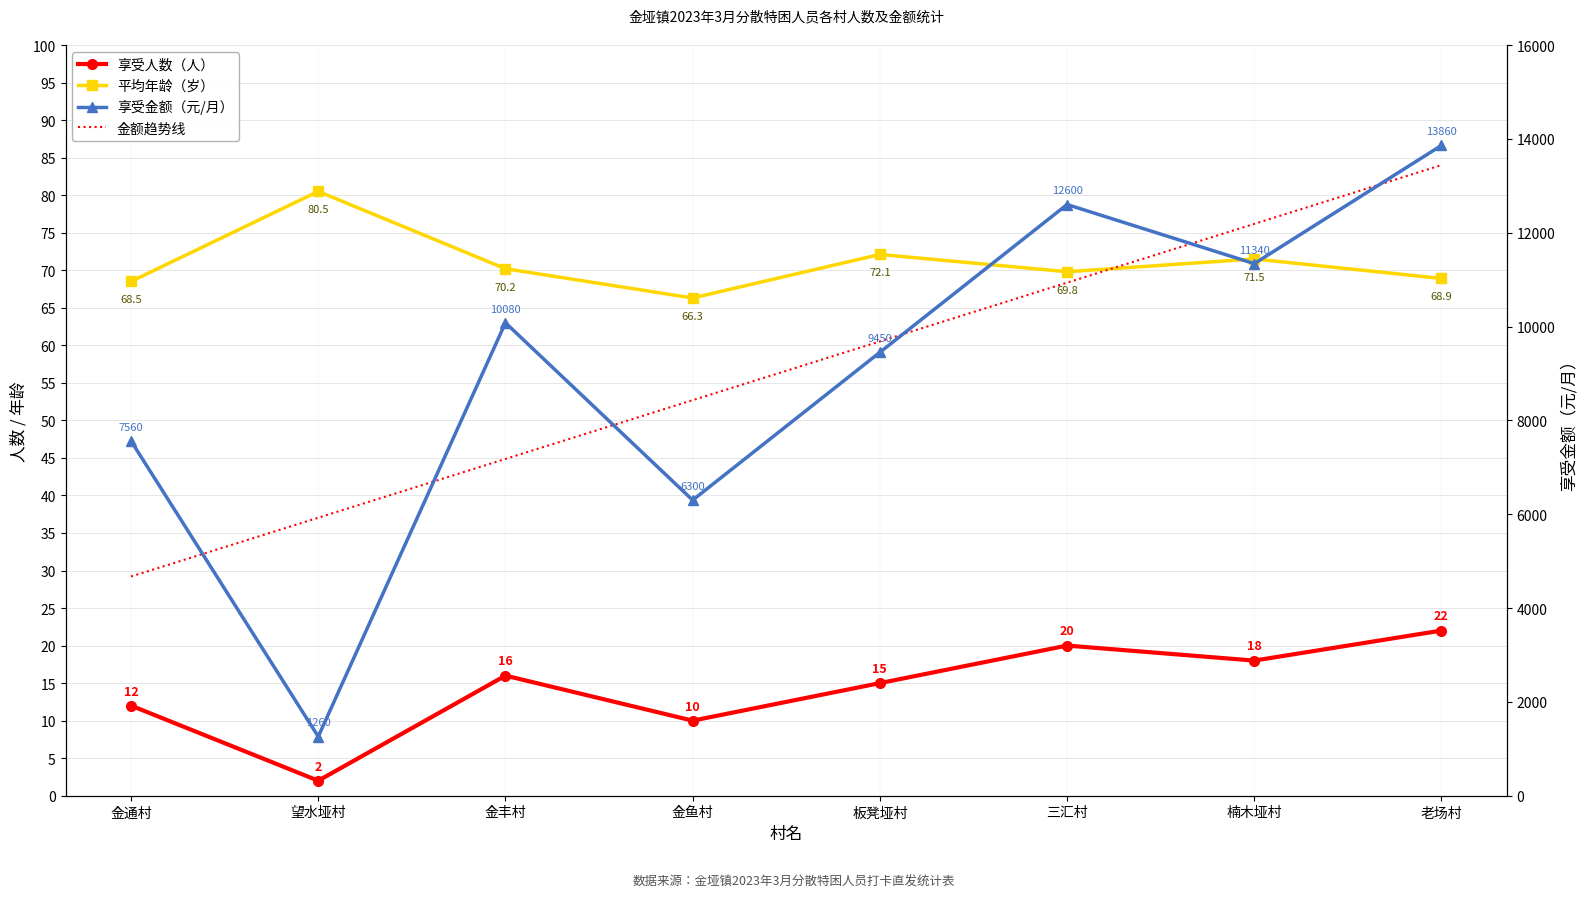

Between 金通村 and 楠木垭村, which series saw the biggest shift?

金额趋势线